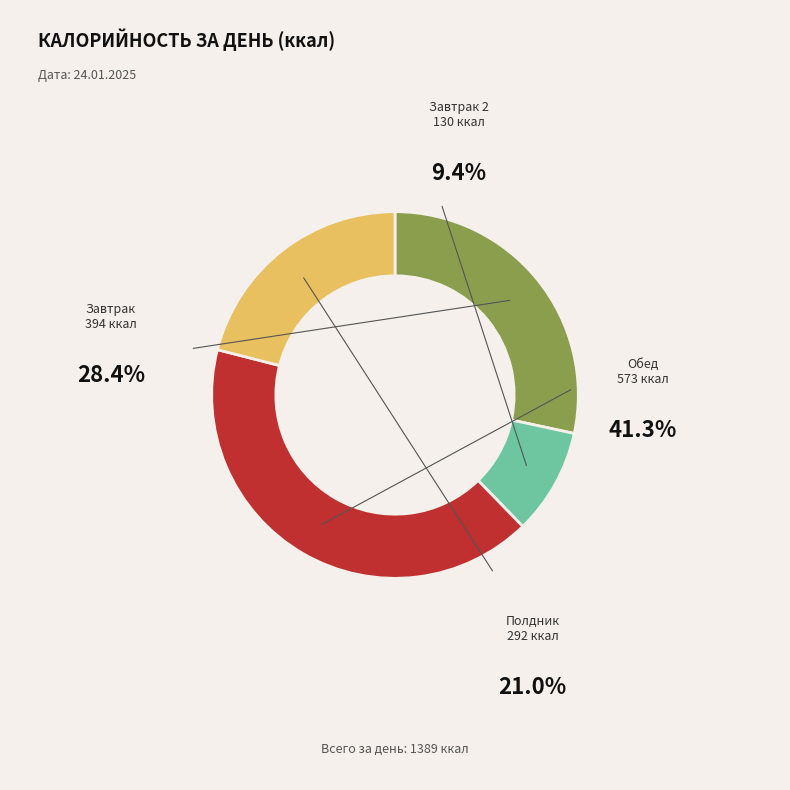

To the nearest percent, what is the combined percentage of Завтрак 2 and Обед?

51%